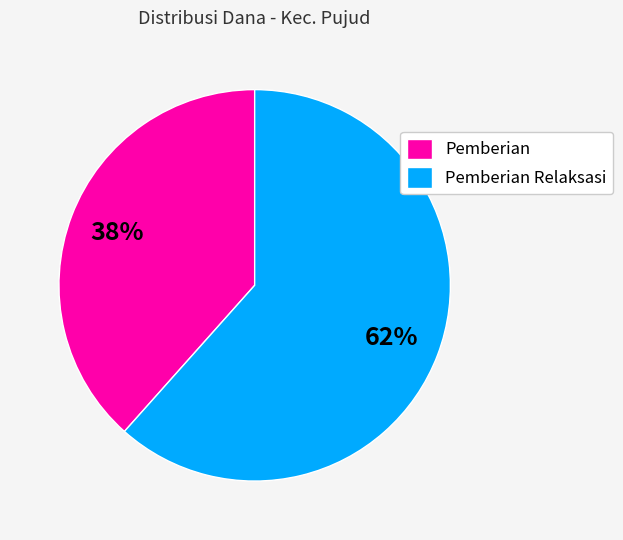

Approximately how many times larger is the value at Pemberian compared to Pemberian Relaksasi?

0.6